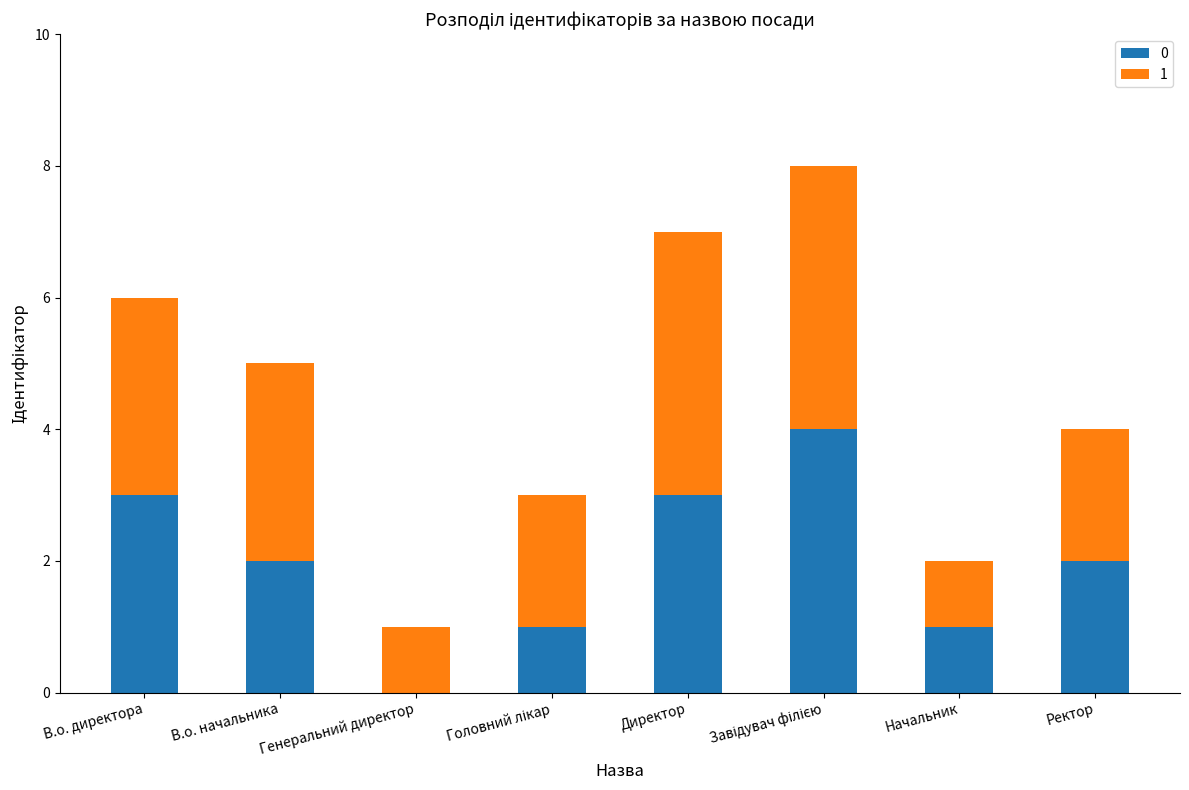

True or false: 0 has a value of 3 at Директор.

True